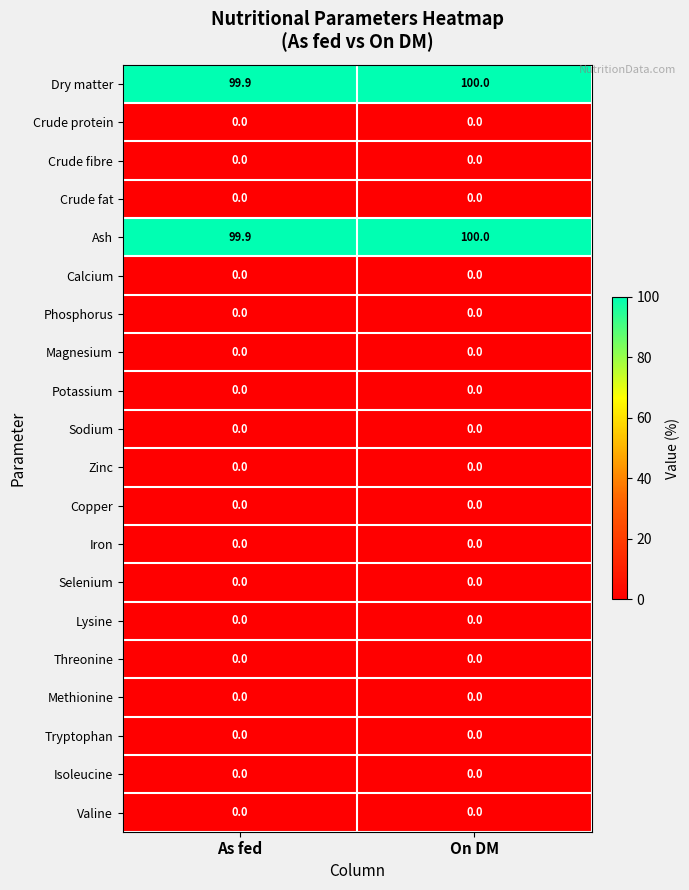

What is the spread (max minus min) of values at On DM?

100.0